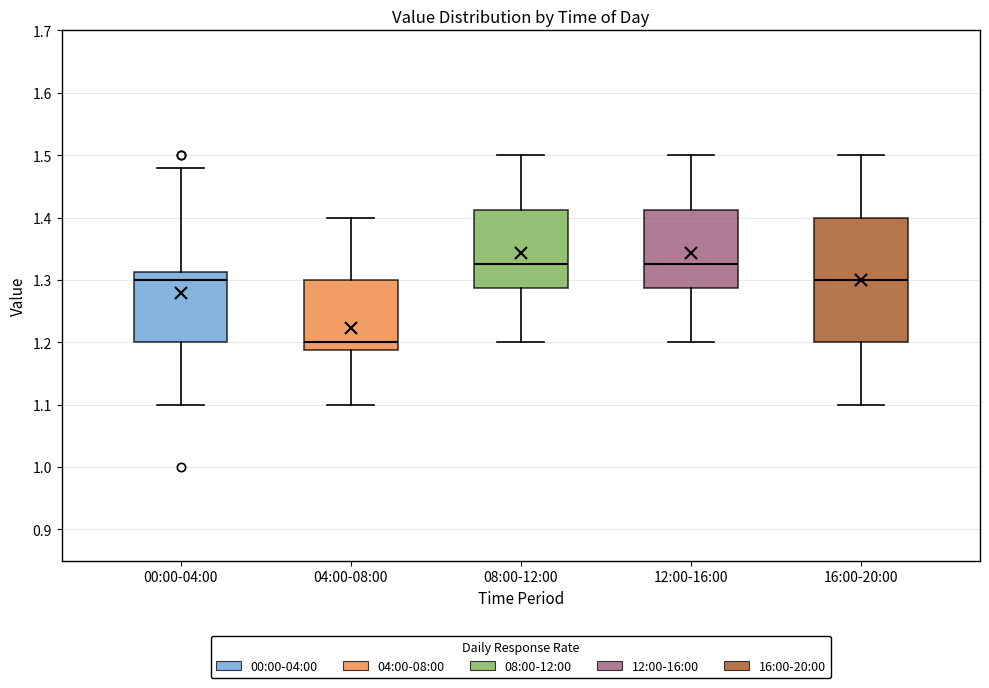

Reading left to right, read every box against the y-axis: the position of its median line, the range the box covers, and the ends of its whiskers. The values are not printed on the chart, so give them approximately, as read against the axis.

00:00-04:00: median 1.30, box 1.20 to 1.31, whiskers 1.10 to 1.48
04:00-08:00: median 1.20, box 1.19 to 1.30, whiskers 1.10 to 1.40
08:00-12:00: median 1.33, box 1.29 to 1.41, whiskers 1.20 to 1.50
12:00-16:00: median 1.33, box 1.29 to 1.41, whiskers 1.20 to 1.50
16:00-20:00: median 1.30, box 1.20 to 1.40, whiskers 1.10 to 1.50